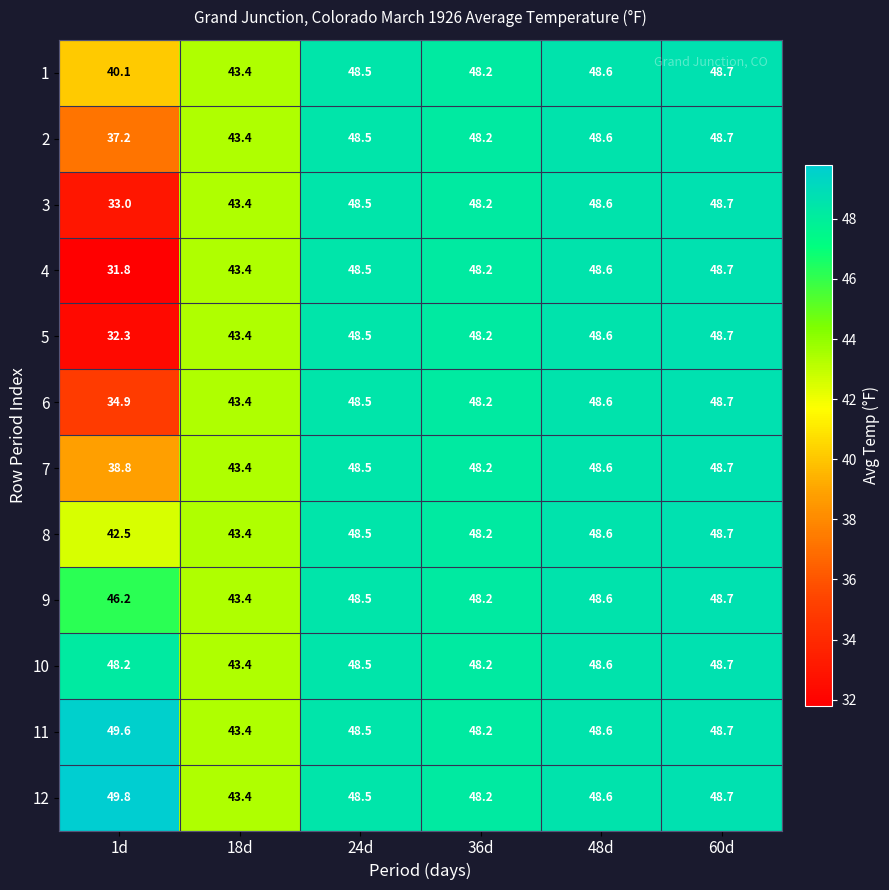

List the labels in order of 7 value, smallest first.

1d, 18d, 36d, 24d, 48d, 60d